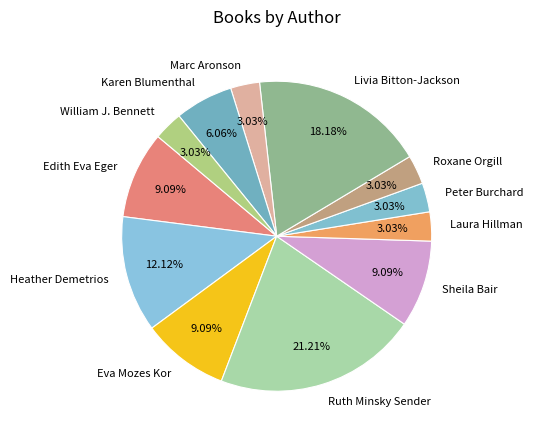

How many segments does this pie chart have?

12